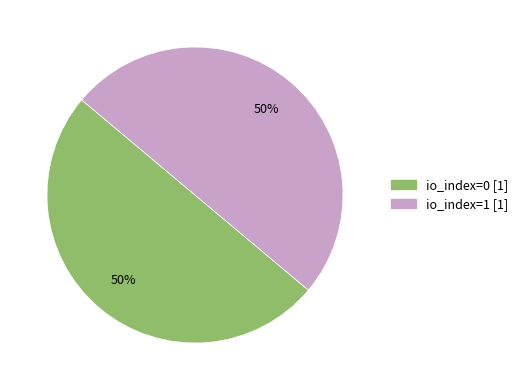

What is the ratio of the value at io_index=0 to the value at io_index=1?

1.0